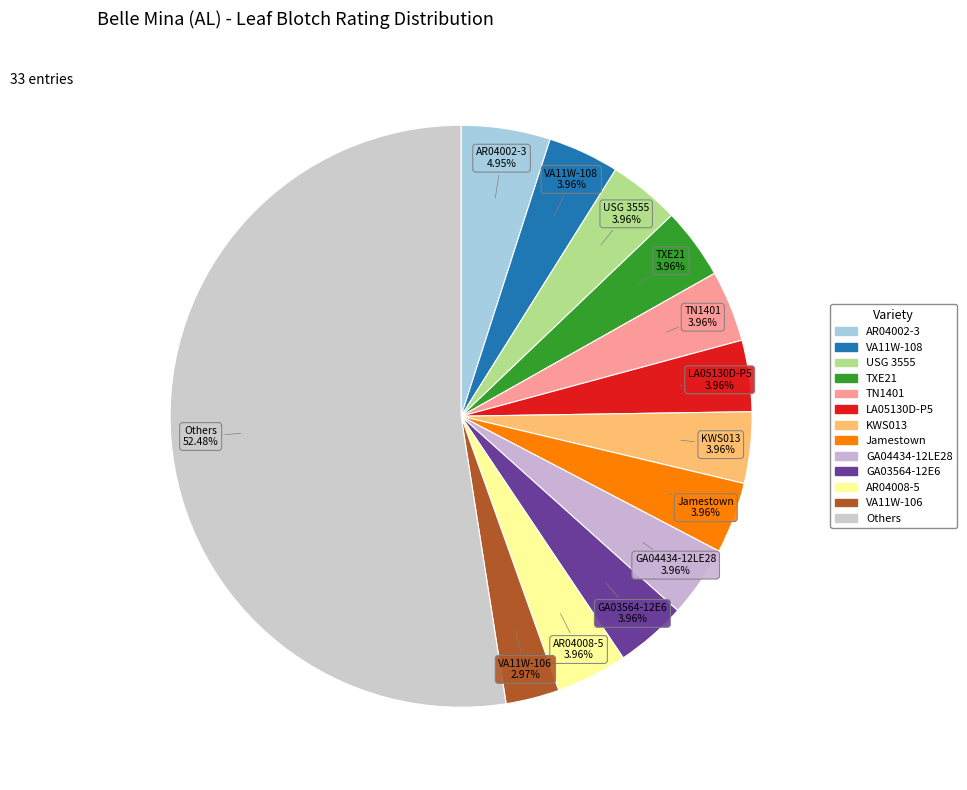

Count the number of slices in the pie.

13